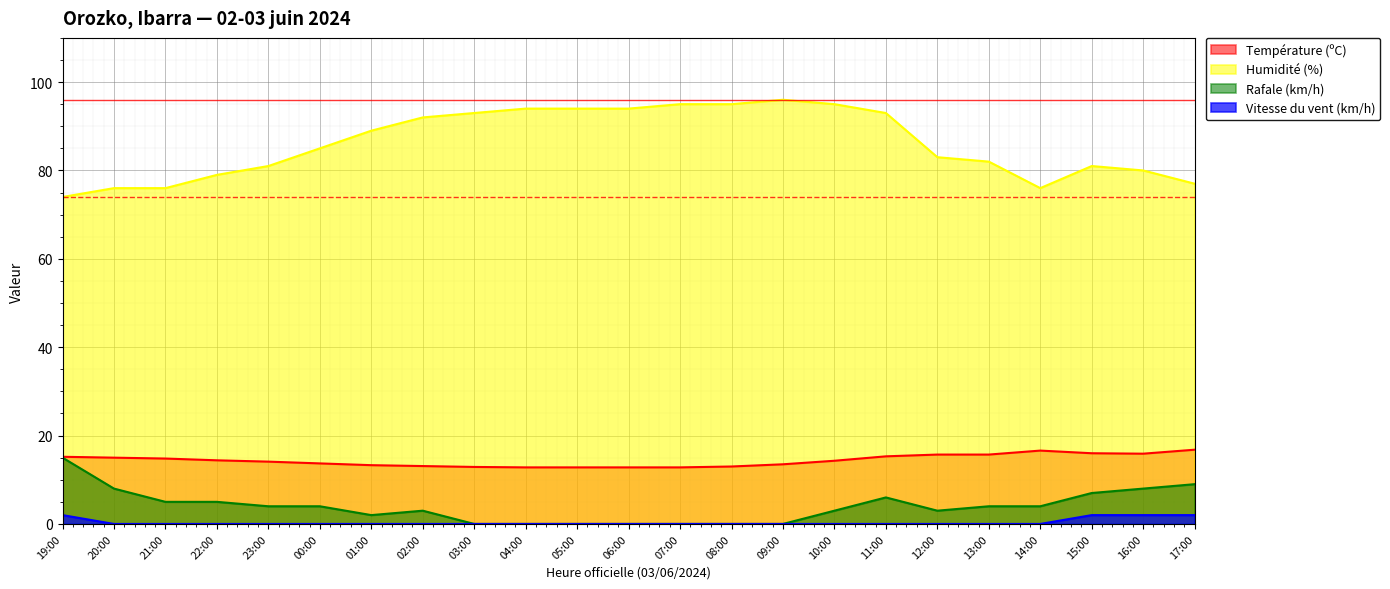

At which label does Rafale (km/h) reach its minimum?

03:00